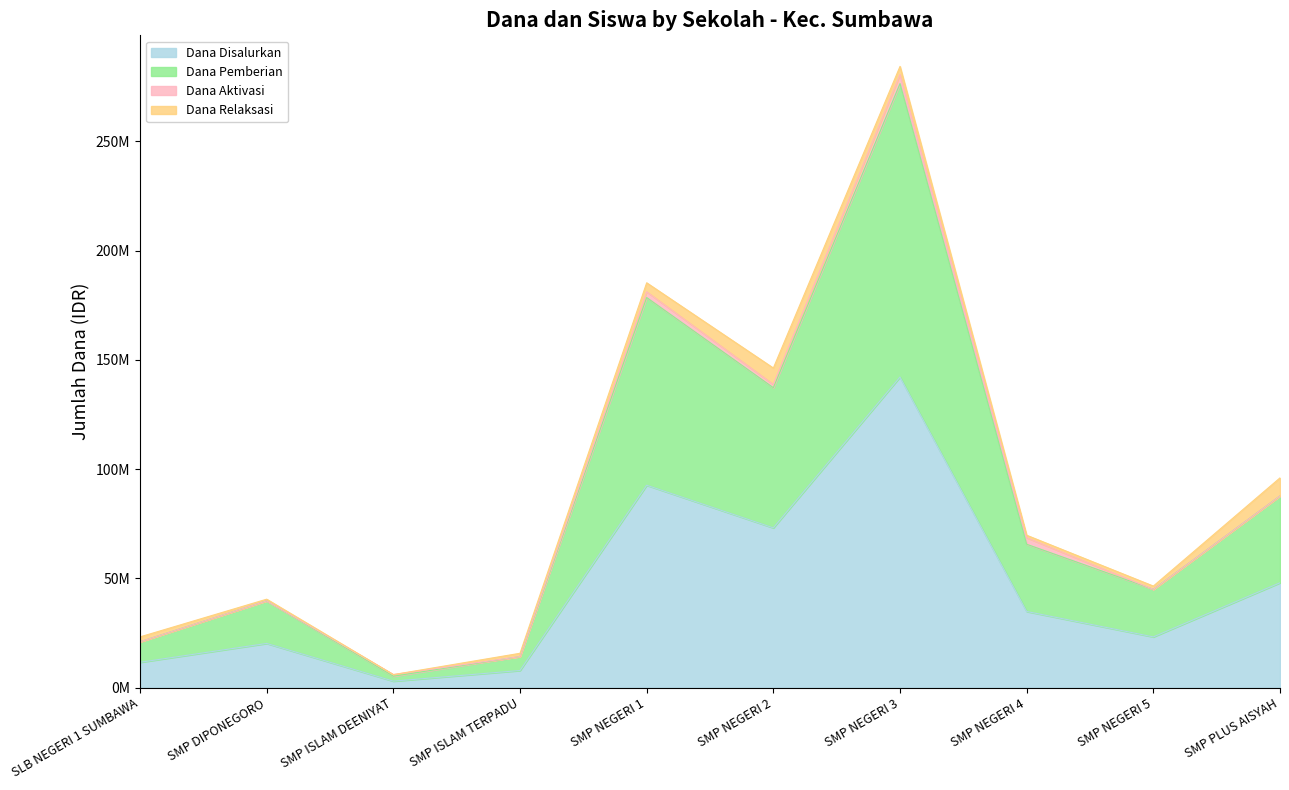

Is the value of Dana Pemberian at SMP PLUS AISYAH greater than the value of Siswa Disalurkan at SMP NEGERI 2?

No